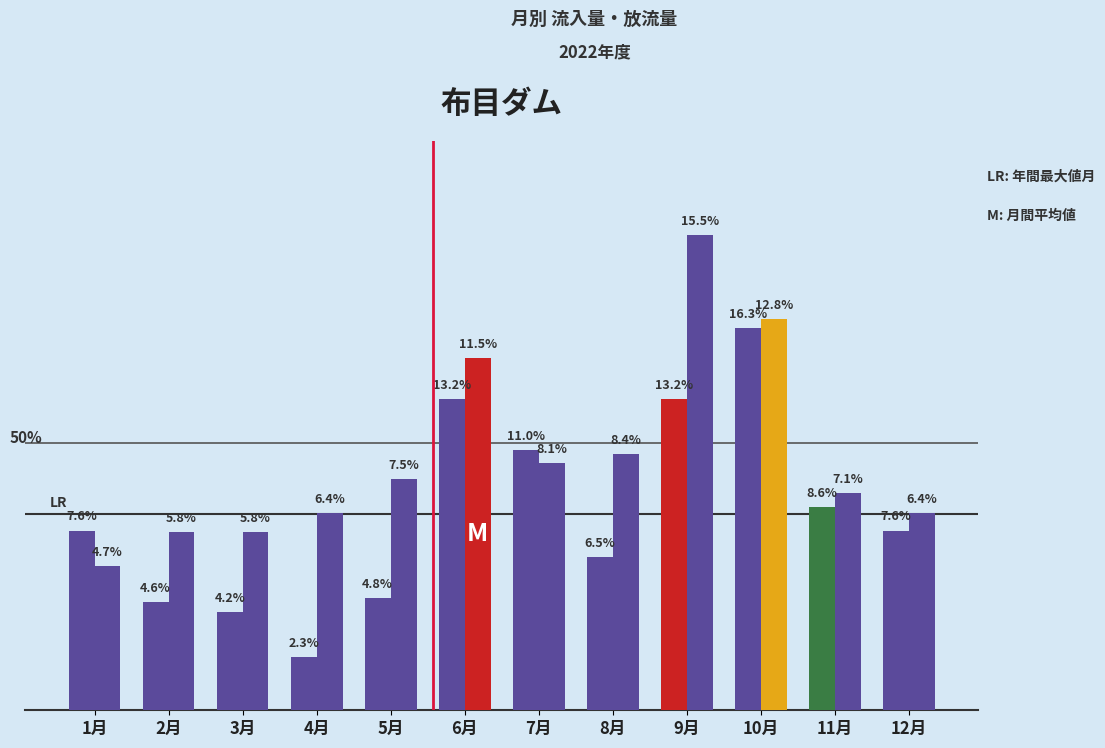

What is the total value across all series at 5月?

1.9